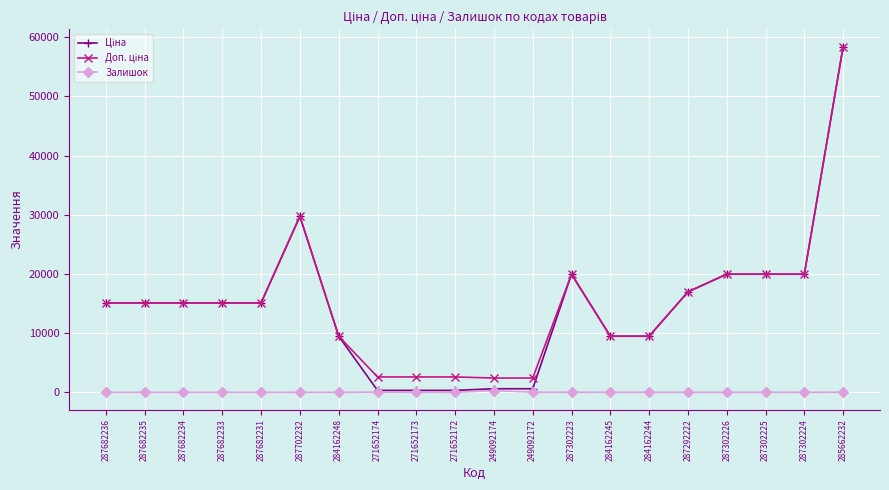

At which category is the sum across all series the highest?

285662232